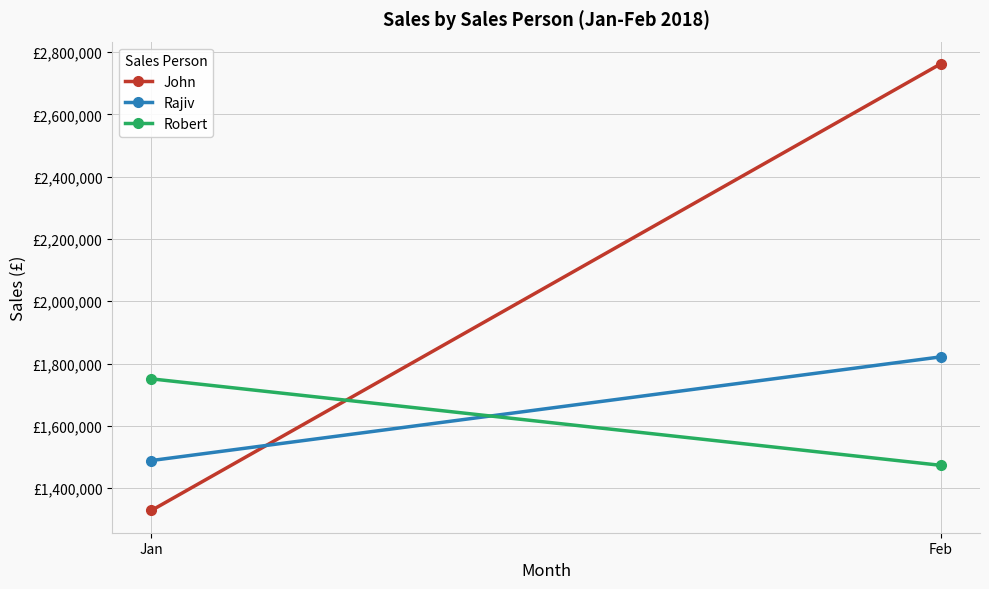

Is the value of Robert at Feb greater than the value of Rajiv at Jan?

No